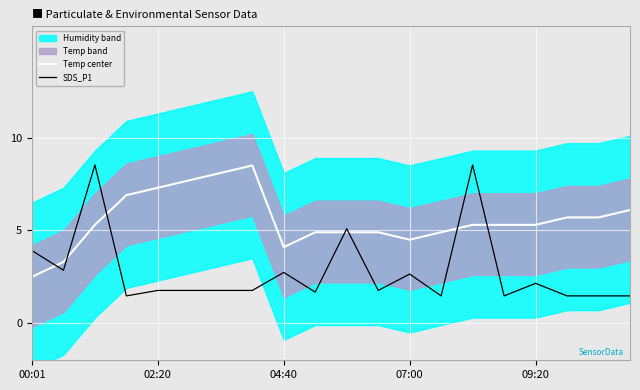

Which series changed the most between 6 and 18?

Temp center